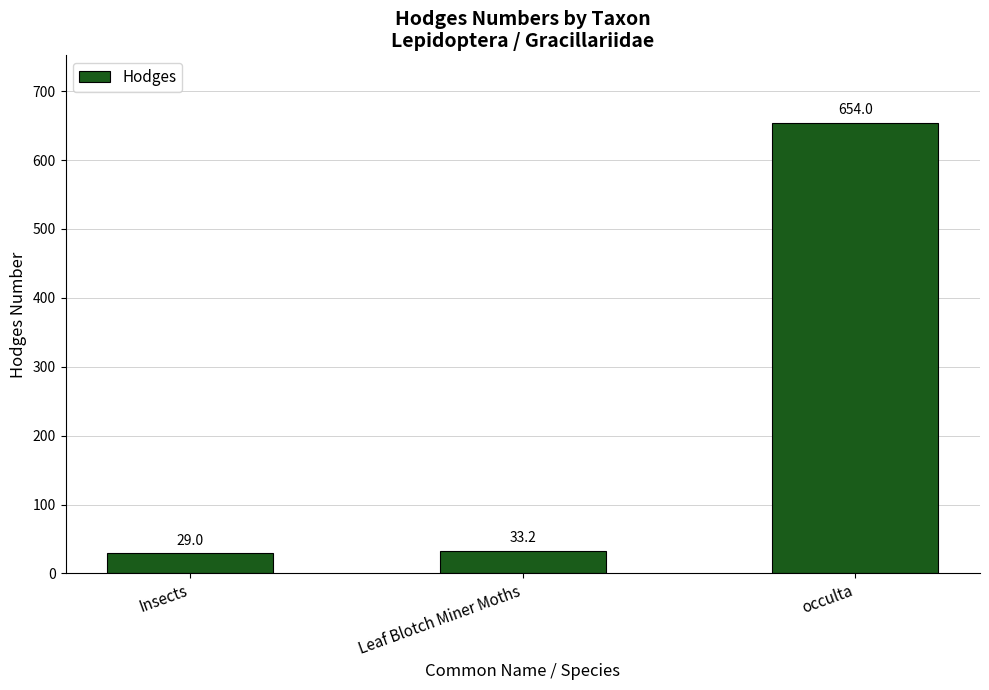

Reading left to right, transcribe all the data shown in this chart.

Insects=29.0	Leaf Blotch Miner Moths=33.2	occulta=654.0